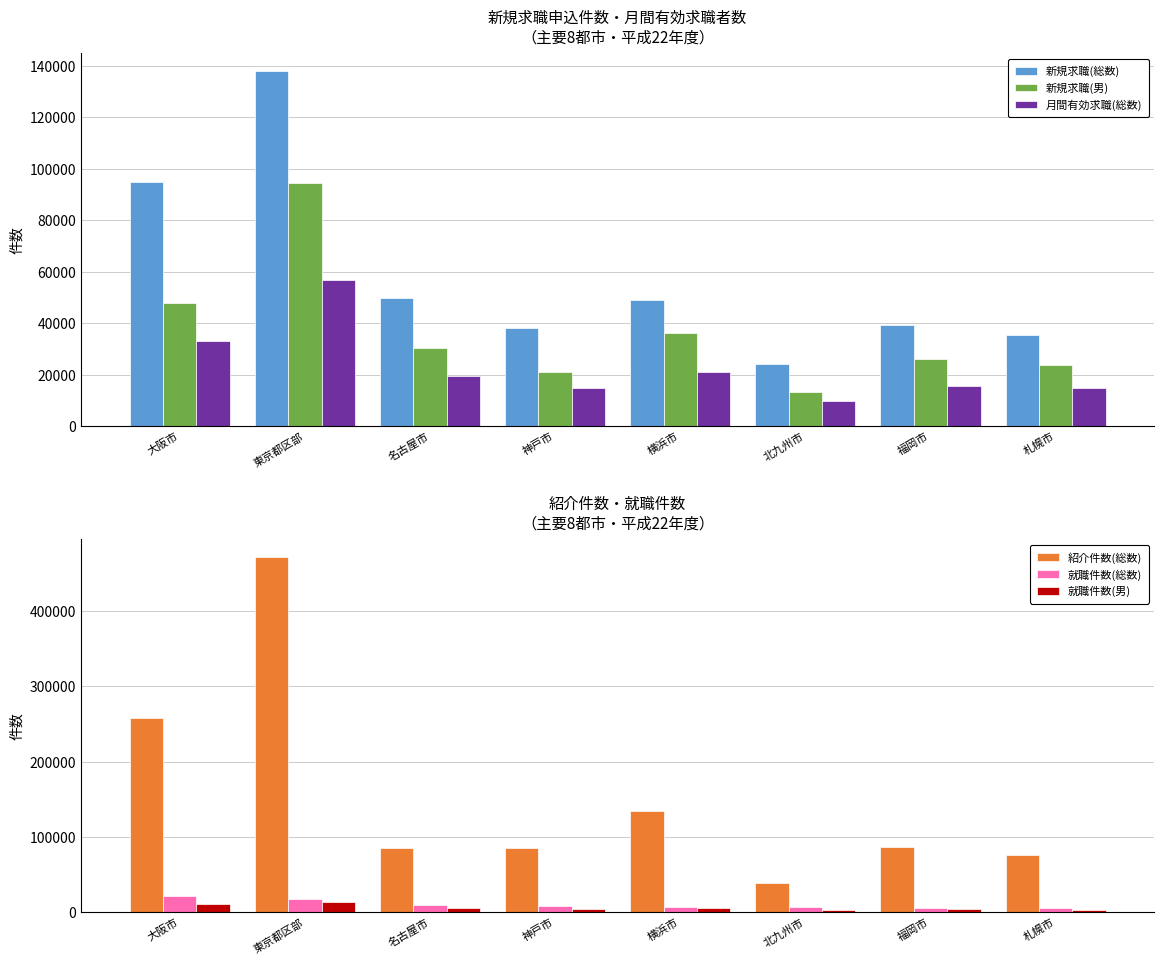

What is the label of the 5th bar from the left?

横浜市